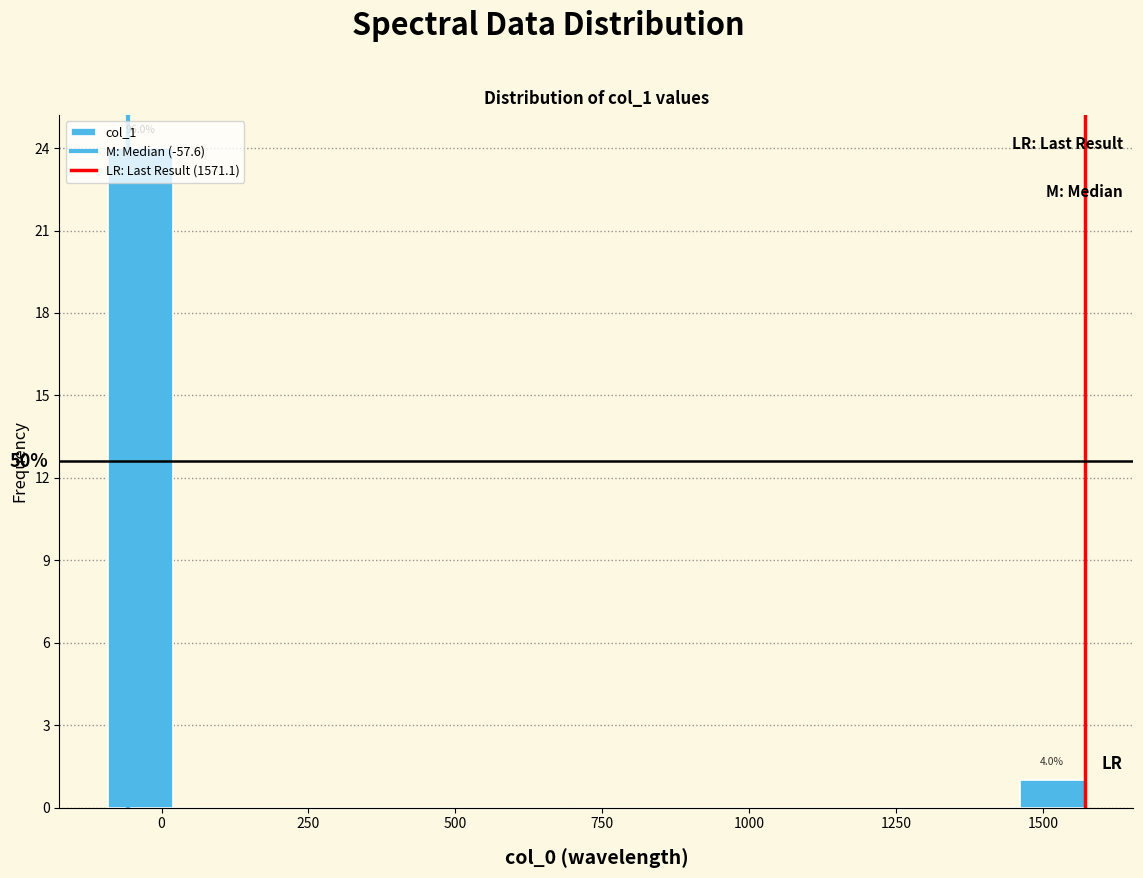

Around what value on the x-axis is the tallest bar? Give the approximate position of its centre, as read against the axis.

-50